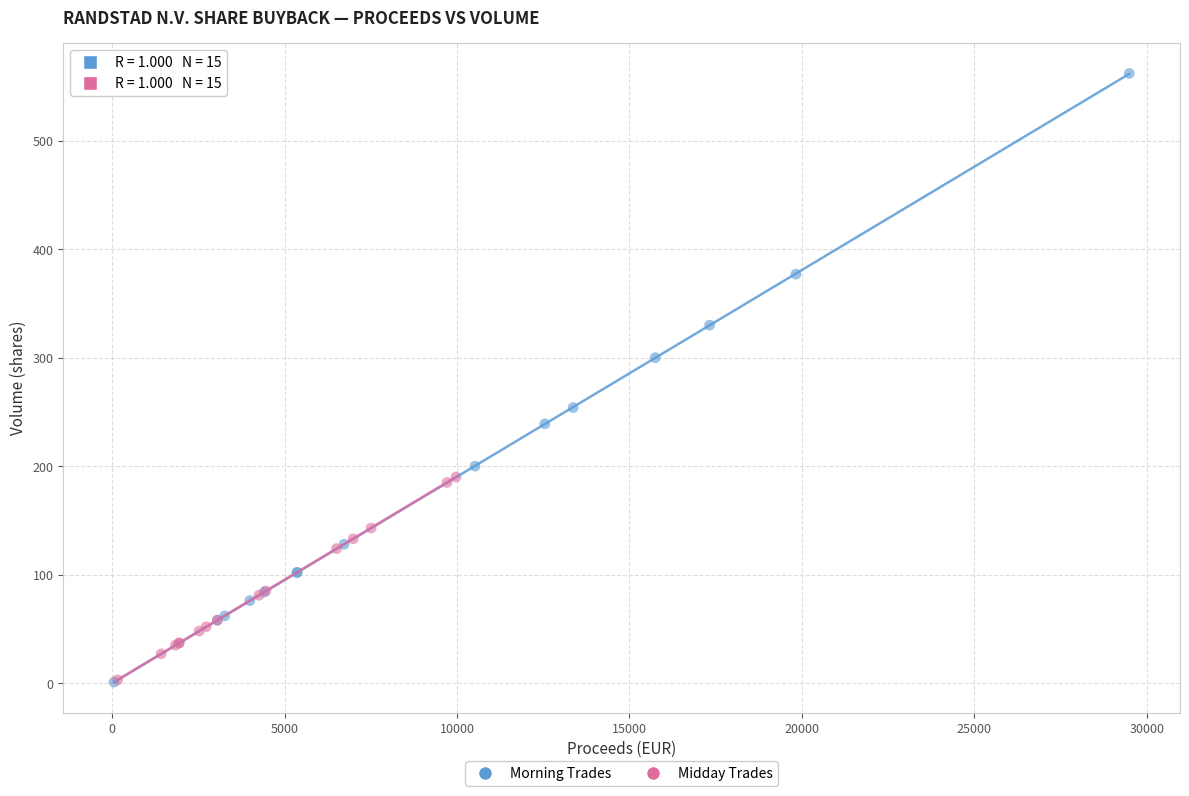

Which series reaches the maximum Y coordinate?

Morning Trades